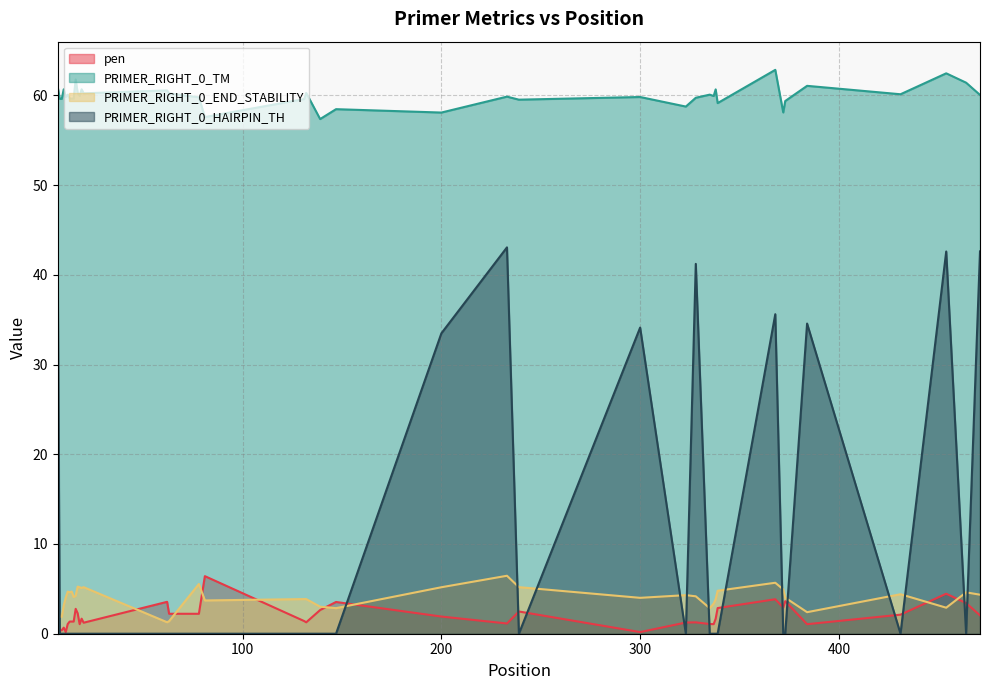

At which category does PRIMER_RIGHT_0_TM reach its first local valley?

9